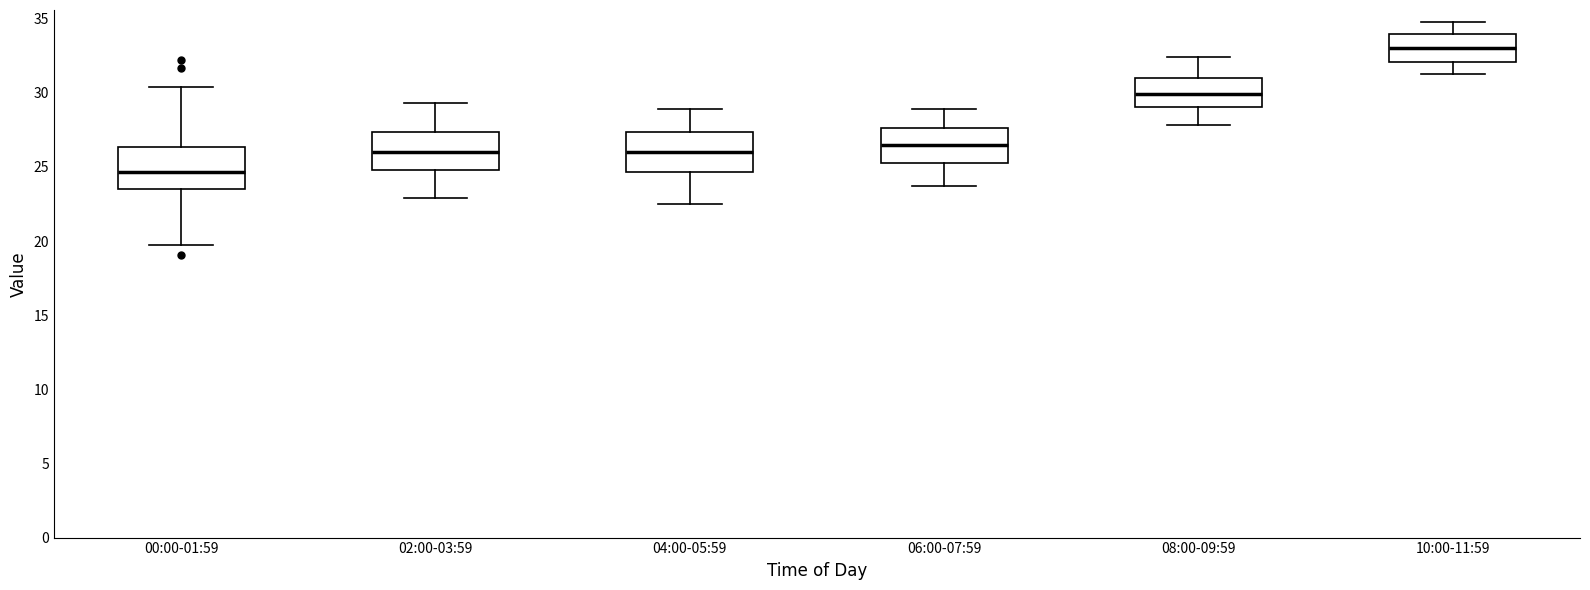

Where does the median line of the box for 04:00-05:59 sit on the y-axis? The values are not printed on the chart, so give them approximately, as read against the axis.

26.0